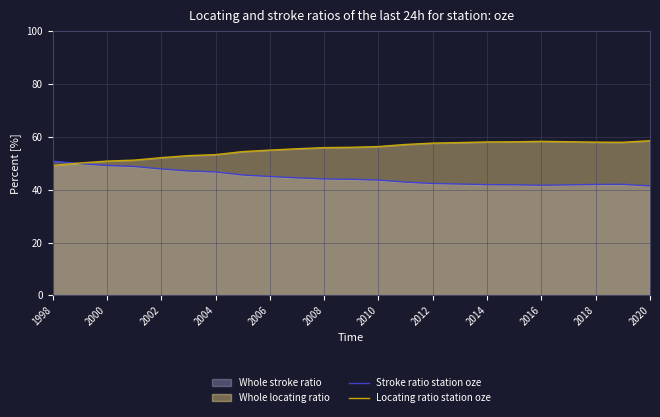

What is the difference between the maximum and second lowest values in the Locating ratio station oze series?

8.4